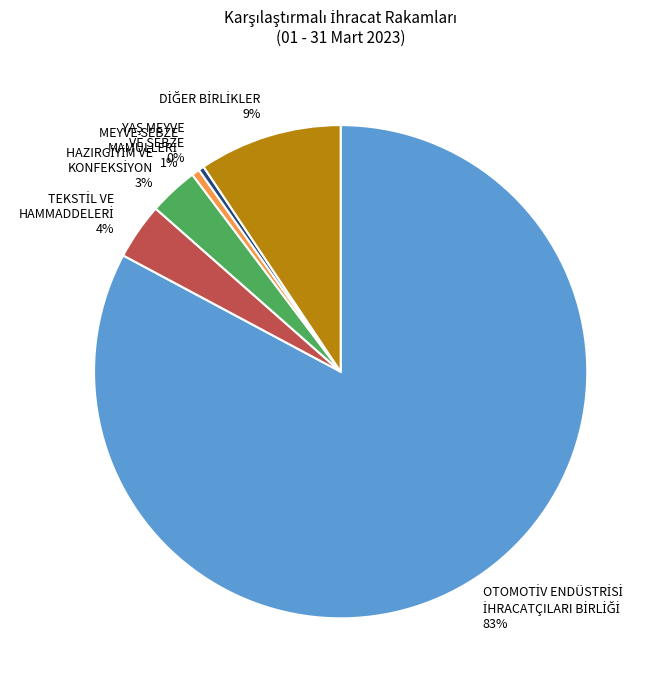

Is there a majority slice in this chart?

Yes